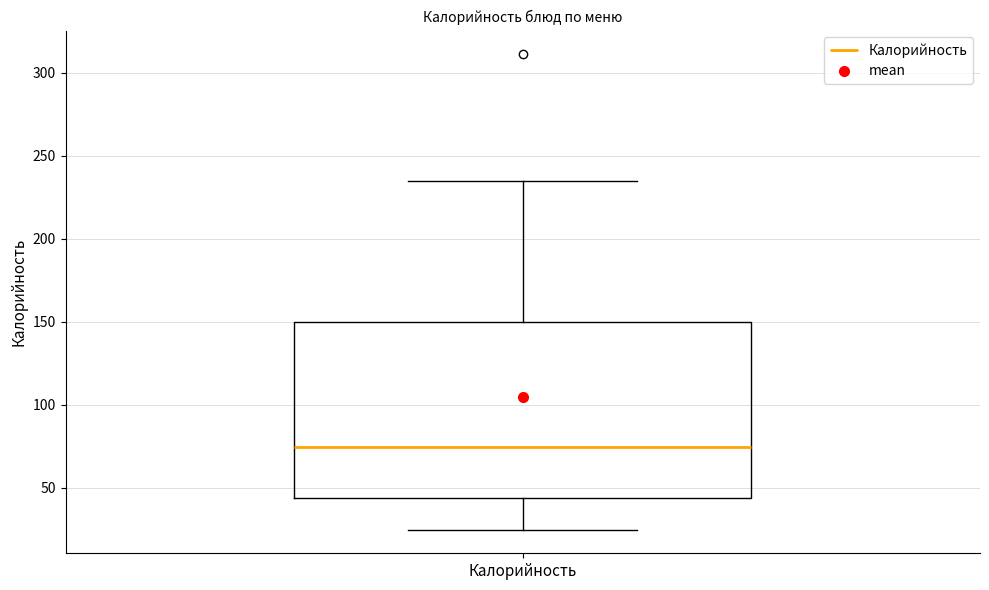

Read this box plot against the y-axis: the position of the median line, the range covered by the box, and the ends of both whiskers. The values are not printed on the chart, so give them approximately, as read against the axis.

median 75, box 45 to 150, whiskers 25 to 235